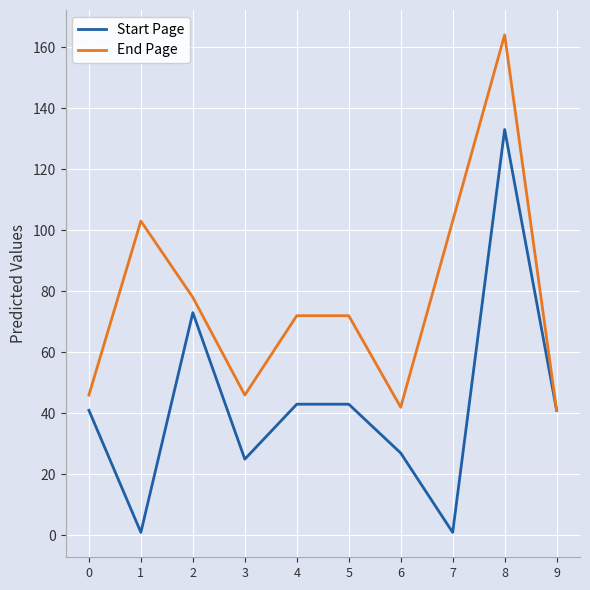

True or false: End Page has a value of 70 at 0.

False